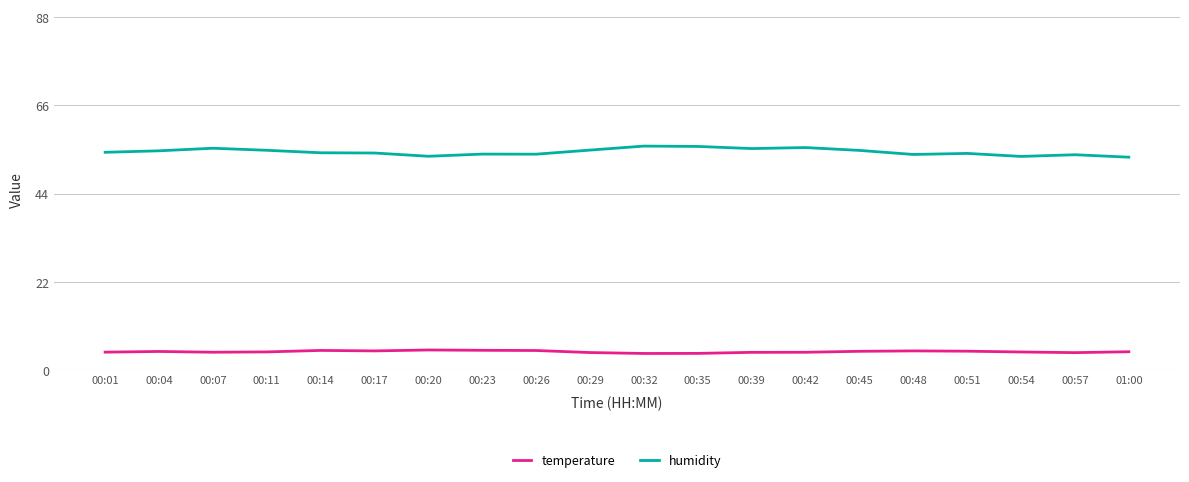

The value of temperature at 00:32 is 4.1. True or false?

True